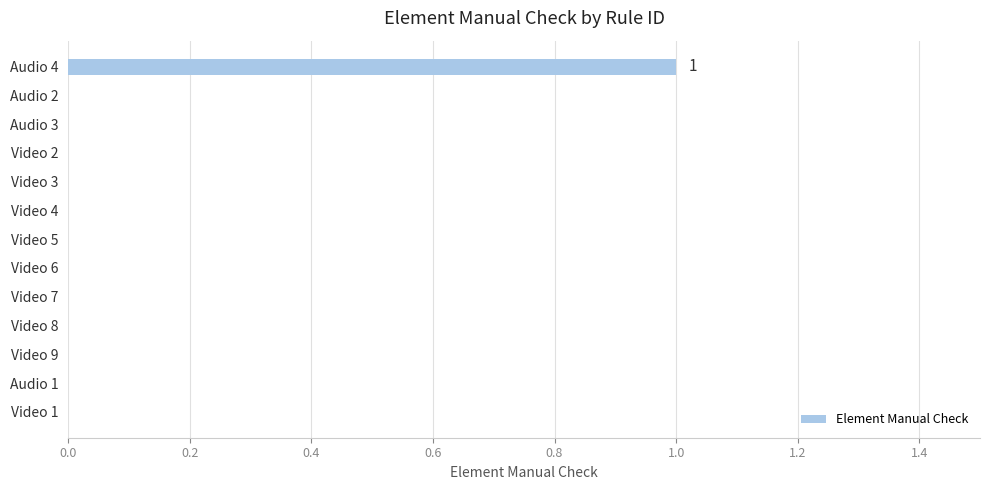

Is it true that the value at Video 9 is 0?

True